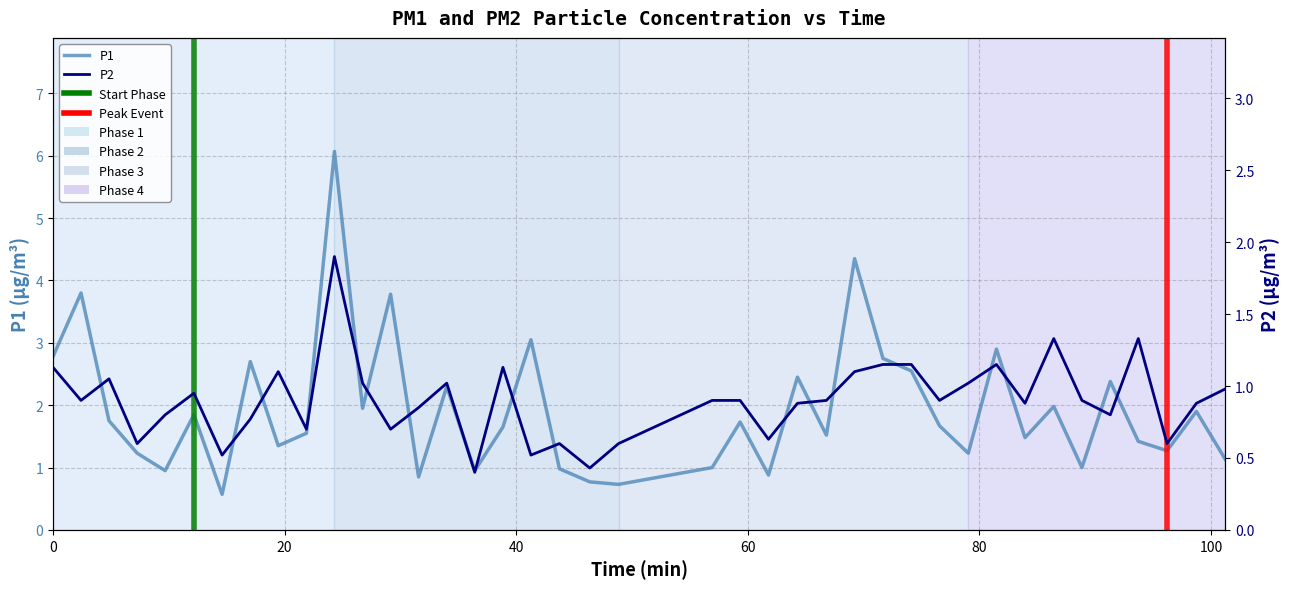

The P1 series shows 0.9 at 14. True or false?

False